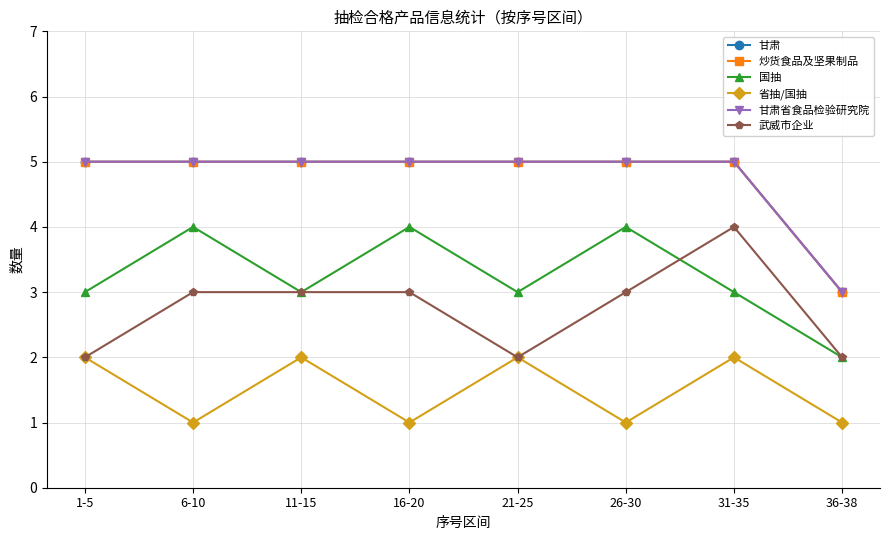

Does the chart have visible grid lines?

Yes